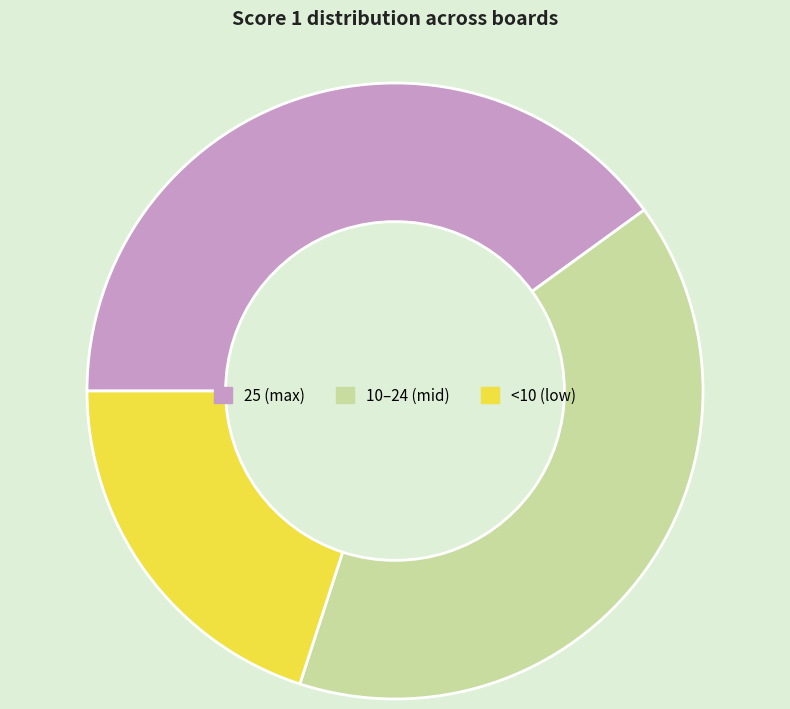

Does 25 (max) represent more than half of the total?

No